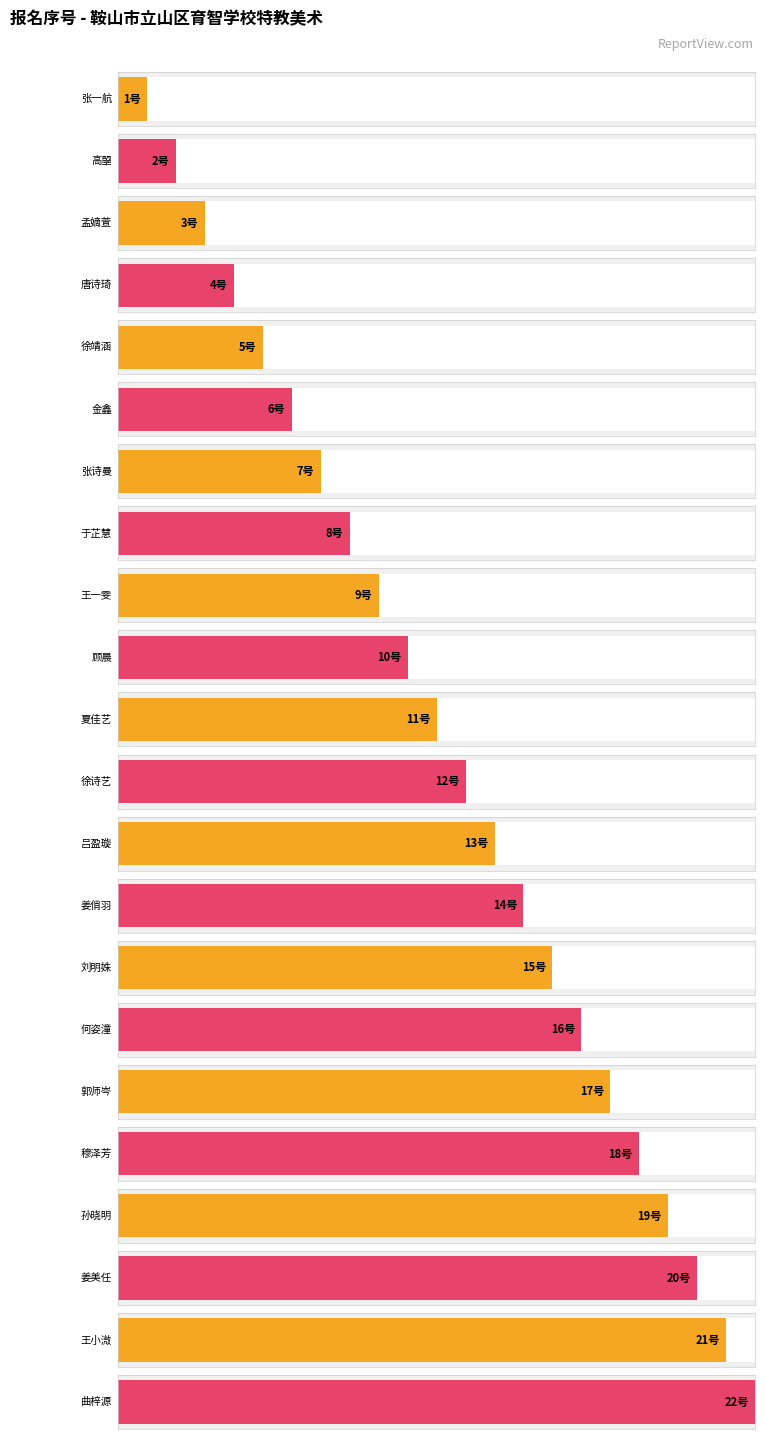

List the labels in order of value, smallest first.

张一航, 高曌, 孟嫡萱, 唐诗琦, 徐靖涵, 金鑫, 张诗曼, 于芷慧, 王一雯, 顾晨, 夏佳艺, 徐诗艺, 吕盈璇, 姜俏羽, 刘明姝, 何姿潼, 郭师岑, 穆泽芳, 孙晓明, 姜美任, 王小溦, 曲梓源